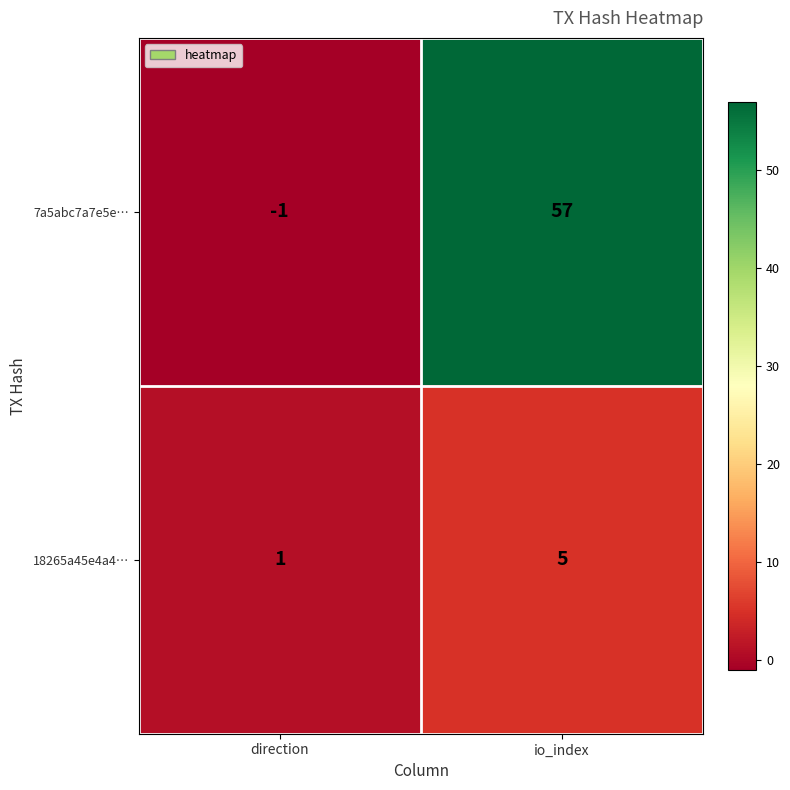

The 18265a45e4a4… series shows 1 at io_index. True or false?

False